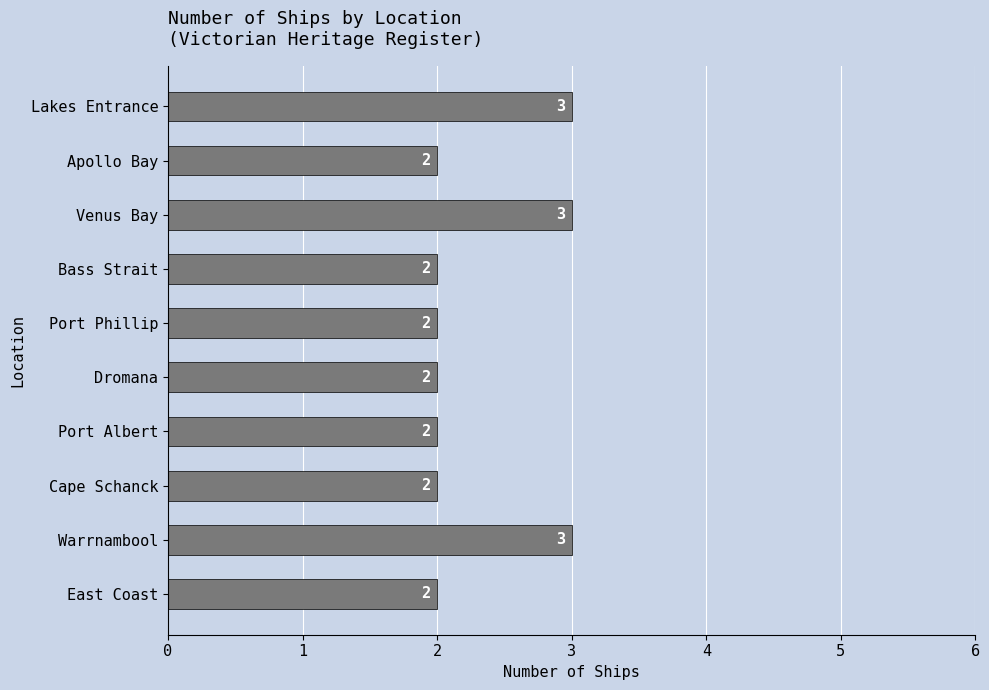

What is the smallest value displayed?

2